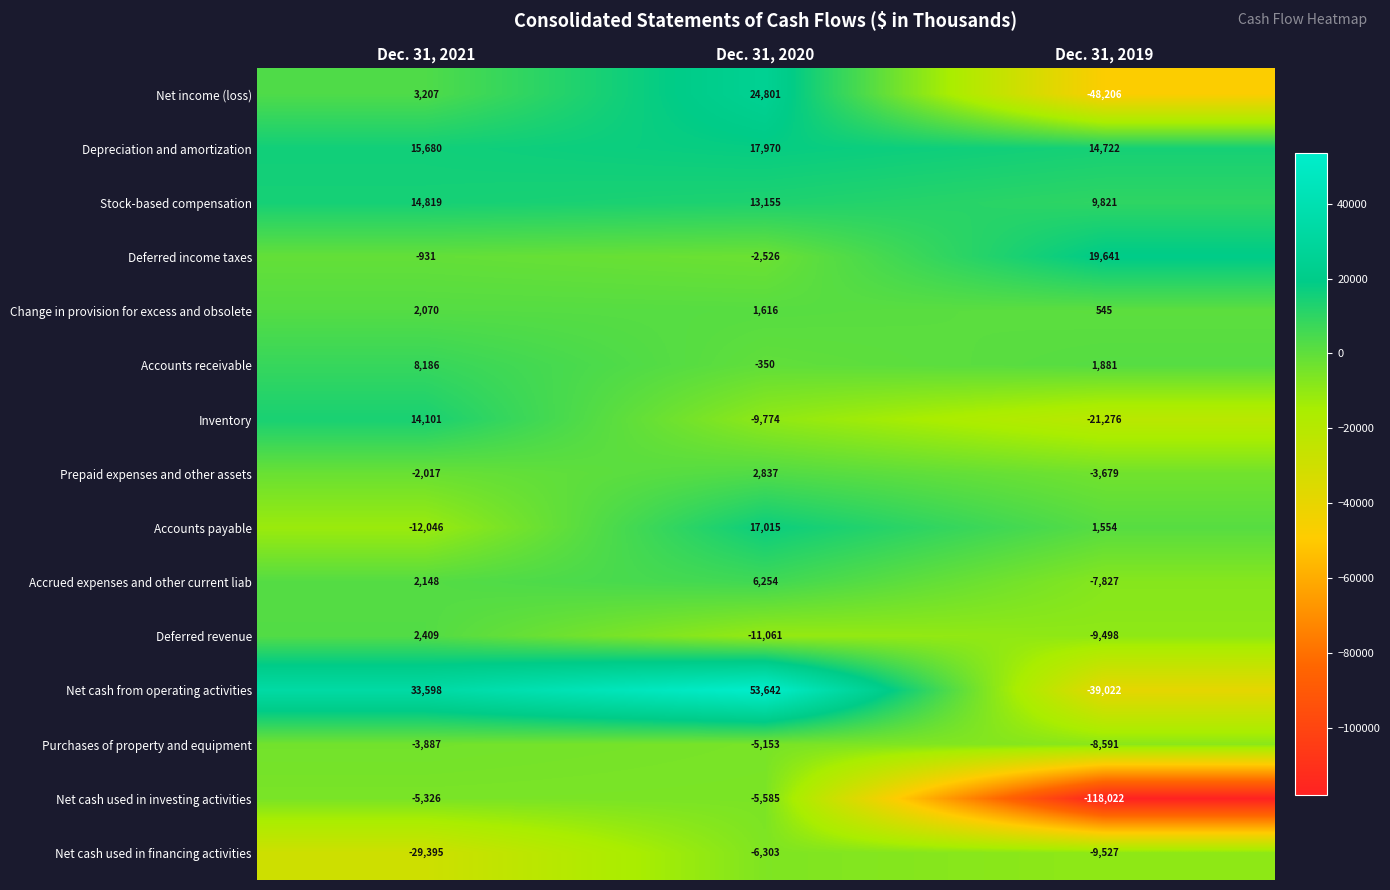

Which series has the largest total across all categories?

Depreciation and amortization